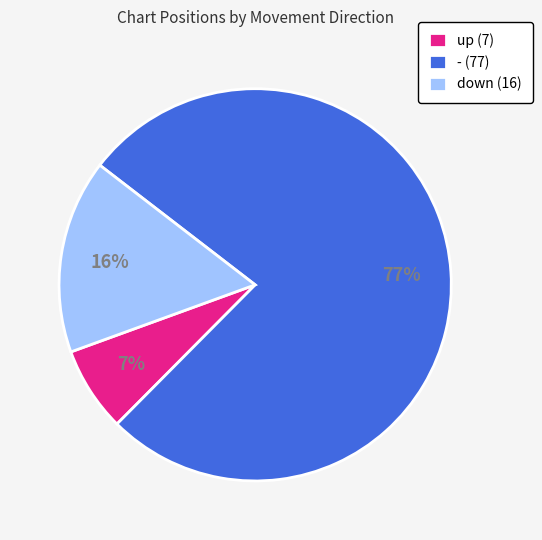

How many segments does this pie chart have?

3